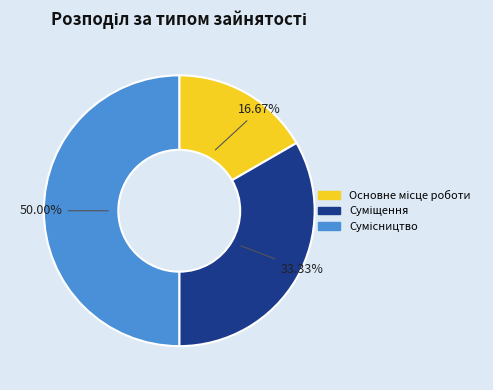

Between Сумісництво and Основне місце роботи, which is larger?

Сумісництво